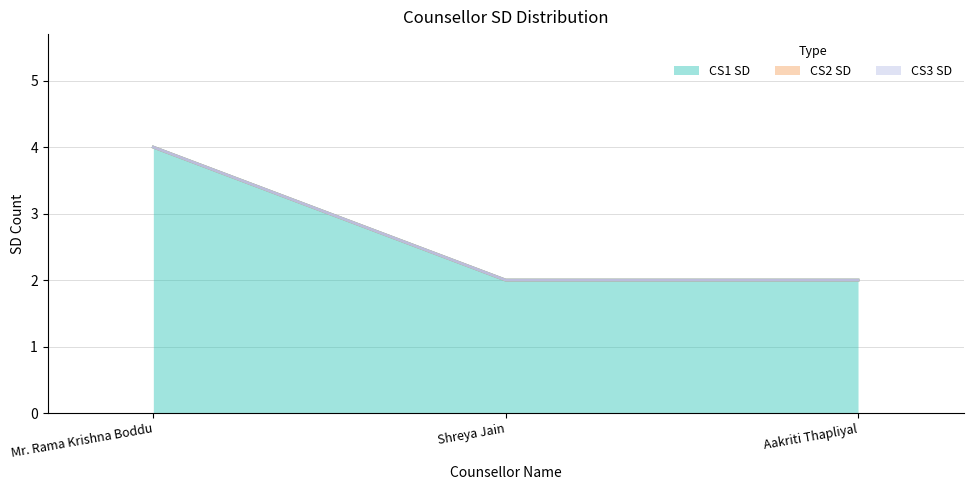

Which series has the widest spread of values?

CS1 SD